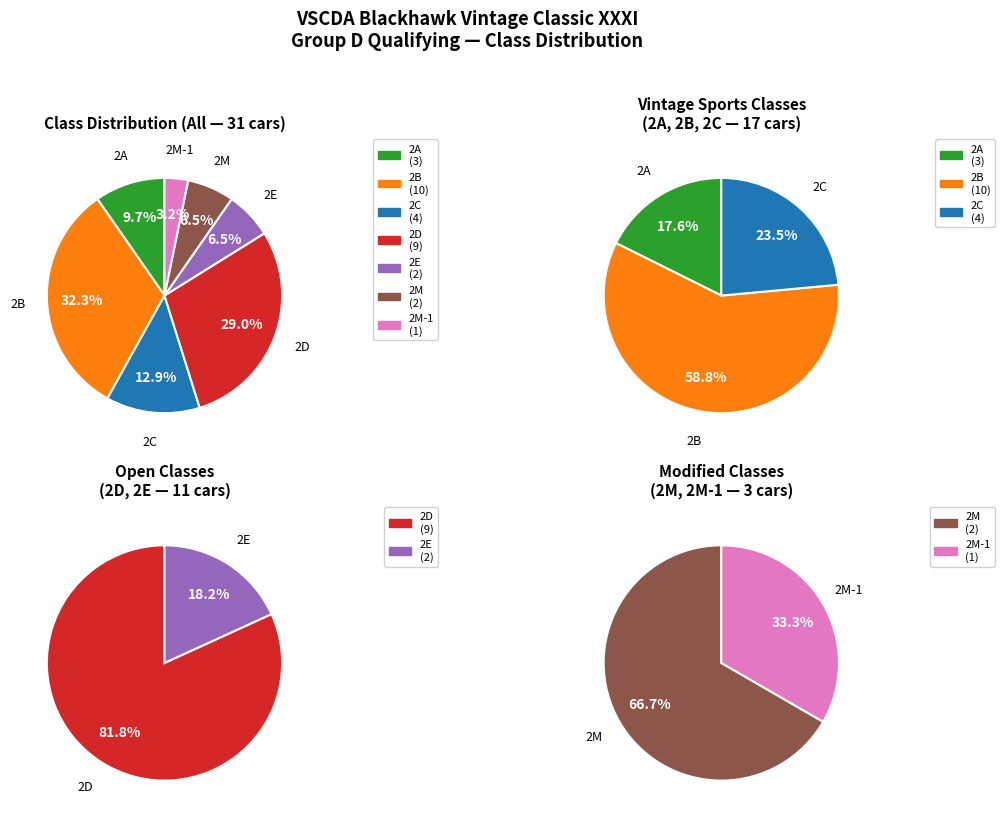

Rank the categories by value from lowest to highest.

2M-1, 2E, 2M, 2A, 2C, 2D, 2B